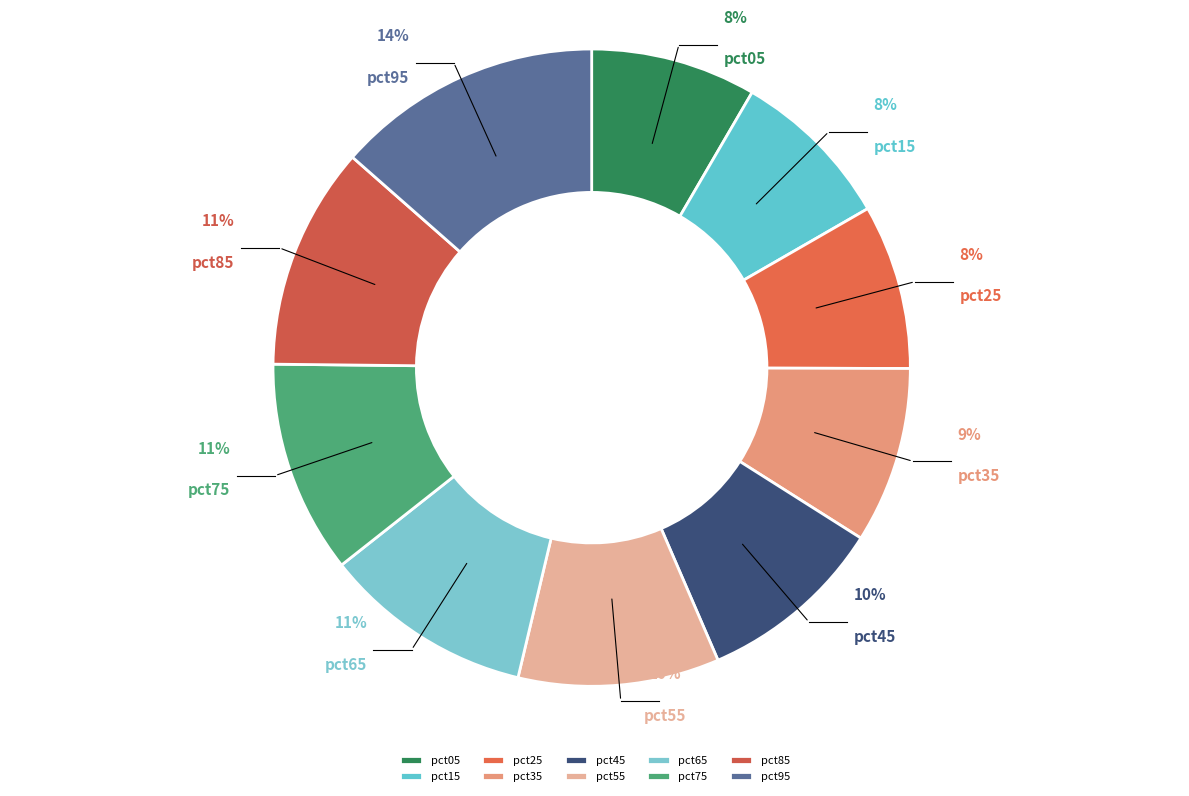

Which slice is the largest?

pct95